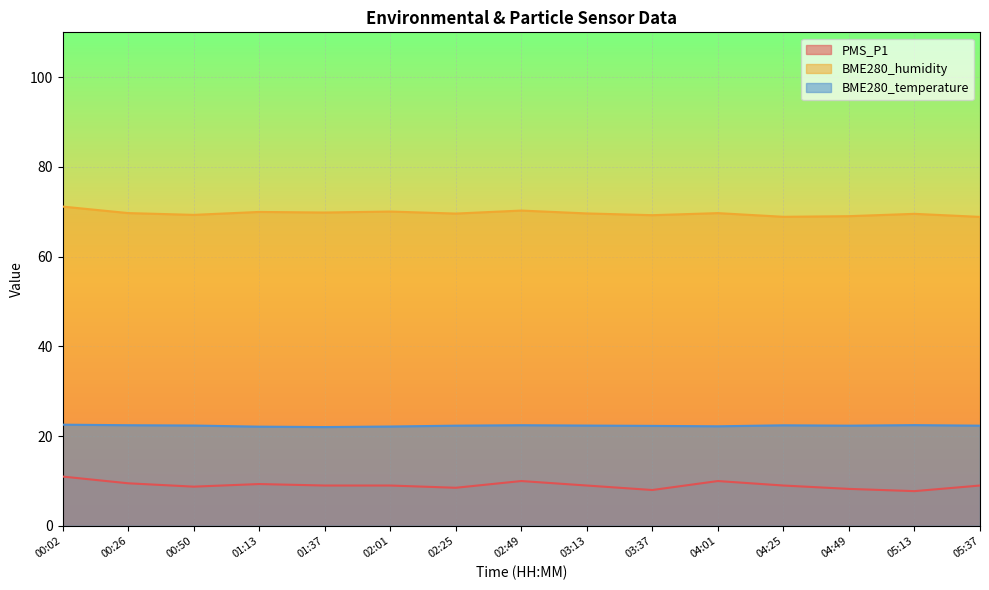

At which category does BME280_temperature reach its first local valley?

01:37